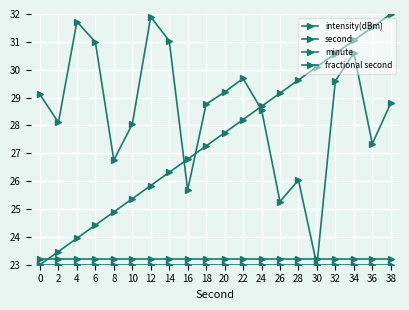

Reading left to right, what are all the values shown in this chart?

intensity(dBm): 29.1	28.1	31.7	31.0	26.8	28.0	31.9	31.0	25.7	28.8	29.2	29.7	28.6	25.3	26.0	23.0	29.6	30.6	27.3	28.8
second: 23.0	23.5	23.9	24.4	24.9	25.4	25.8	26.3	26.8	27.3	27.7	28.2	28.7	29.2	29.6	30.1	30.6	31.1	31.5	32.0
minute: 23.0	23.0	23.0	23.0	23.0	23.0	23.0	23.0	23.0	23.0	23.0	23.0	23.0	23.0	23.0	23.0	23.0	23.0	23.0	23.0
fractional second: 23.2	23.2	23.2	23.2	23.2	23.2	23.2	23.2	23.2	23.2	23.2	23.2	23.2	23.2	23.2	23.2	23.2	23.2	23.2	23.2